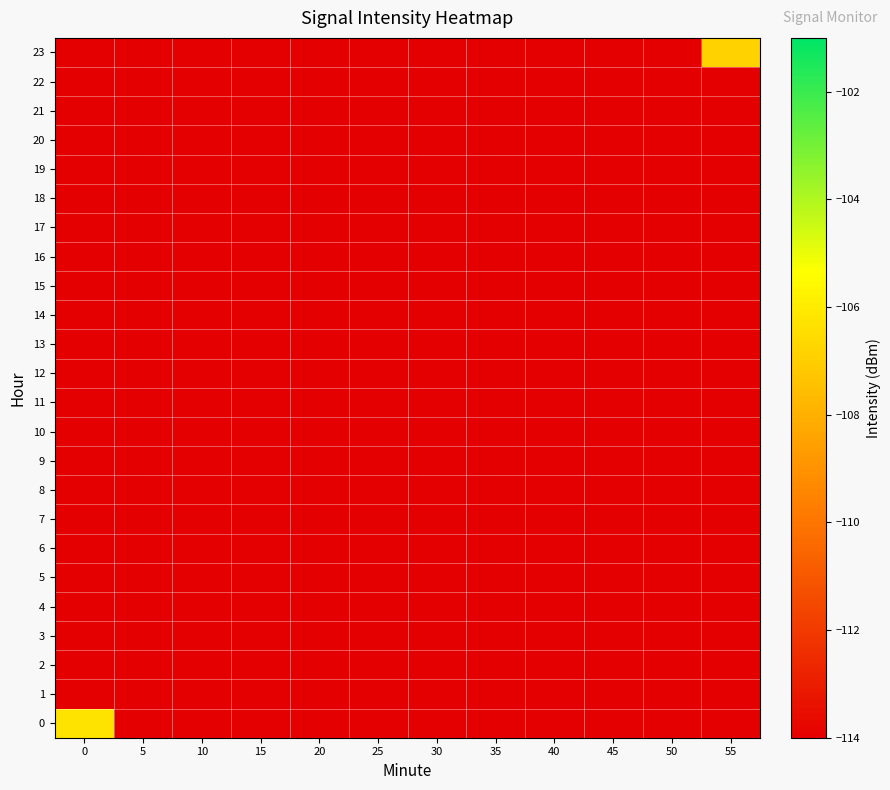

Reading left to right, extract all data points from this chart.

0: 0=-106.2	5=-114.0	10=-114.0	15=-114.0	20=-114.0	25=-114.0	30=-114.0	35=-114.0	40=-114.0	45=-114.0	50=-114.0	55=-114.0
1: 0=-114.0	5=-114.0	10=-114.0	15=-114.0	20=-114.0	25=-114.0	30=-114.0	35=-114.0	40=-114.0	45=-114.0	50=-114.0	55=-114.0
2: 0=-114.0	5=-114.0	10=-114.0	15=-114.0	20=-114.0	25=-114.0	30=-114.0	35=-114.0	40=-114.0	45=-114.0	50=-114.0	55=-114.0
3: 0=-114.0	5=-114.0	10=-114.0	15=-114.0	20=-114.0	25=-114.0	30=-114.0	35=-114.0	40=-114.0	45=-114.0	50=-114.0	55=-114.0
4: 0=-114.0	5=-114.0	10=-114.0	15=-114.0	20=-114.0	25=-114.0	30=-114.0	35=-114.0	40=-114.0	45=-114.0	50=-114.0	55=-114.0
5: 0=-114.0	5=-114.0	10=-114.0	15=-114.0	20=-114.0	25=-114.0	30=-114.0	35=-114.0	40=-114.0	45=-114.0	50=-114.0	55=-114.0
6: 0=-114.0	5=-114.0	10=-114.0	15=-114.0	20=-114.0	25=-114.0	30=-114.0	35=-114.0	40=-114.0	45=-114.0	50=-114.0	55=-114.0
7: 0=-114.0	5=-114.0	10=-114.0	15=-114.0	20=-114.0	25=-114.0	30=-114.0	35=-114.0	40=-114.0	45=-114.0	50=-114.0	55=-114.0
8: 0=-114.0	5=-114.0	10=-114.0	15=-114.0	20=-114.0	25=-114.0	30=-114.0	35=-114.0	40=-114.0	45=-114.0	50=-114.0	55=-114.0
9: 0=-114.0	5=-114.0	10=-114.0	15=-114.0	20=-114.0	25=-114.0	30=-114.0	35=-114.0	40=-114.0	45=-114.0	50=-114.0	55=-114.0
10: 0=-114.0	5=-114.0	10=-114.0	15=-114.0	20=-114.0	25=-114.0	30=-114.0	35=-114.0	40=-114.0	45=-114.0	50=-114.0	55=-114.0
11: 0=-114.0	5=-114.0	10=-114.0	15=-114.0	20=-114.0	25=-114.0	30=-114.0	35=-114.0	40=-114.0	45=-114.0	50=-114.0	55=-114.0
12: 0=-114.0	5=-114.0	10=-114.0	15=-114.0	20=-114.0	25=-114.0	30=-114.0	35=-114.0	40=-114.0	45=-114.0	50=-114.0	55=-114.0
13: 0=-114.0	5=-114.0	10=-114.0	15=-114.0	20=-114.0	25=-114.0	30=-114.0	35=-114.0	40=-114.0	45=-114.0	50=-114.0	55=-114.0
14: 0=-114.0	5=-114.0	10=-114.0	15=-114.0	20=-114.0	25=-114.0	30=-114.0	35=-114.0	40=-114.0	45=-114.0	50=-114.0	55=-114.0
15: 0=-114.0	5=-114.0	10=-114.0	15=-114.0	20=-114.0	25=-114.0	30=-114.0	35=-114.0	40=-114.0	45=-114.0	50=-114.0	55=-114.0
16: 0=-114.0	5=-114.0	10=-114.0	15=-114.0	20=-114.0	25=-114.0	30=-114.0	35=-114.0	40=-114.0	45=-114.0	50=-114.0	55=-114.0
17: 0=-114.0	5=-114.0	10=-114.0	15=-114.0	20=-114.0	25=-114.0	30=-114.0	35=-114.0	40=-114.0	45=-114.0	50=-114.0	55=-114.0
18: 0=-114.0	5=-114.0	10=-114.0	15=-114.0	20=-114.0	25=-114.0	30=-114.0	35=-114.0	40=-114.0	45=-114.0	50=-114.0	55=-114.0
19: 0=-114.0	5=-114.0	10=-114.0	15=-114.0	20=-114.0	25=-114.0	30=-114.0	35=-114.0	40=-114.0	45=-114.0	50=-114.0	55=-114.0
20: 0=-114.0	5=-114.0	10=-114.0	15=-114.0	20=-114.0	25=-114.0	30=-114.0	35=-114.0	40=-114.0	45=-114.0	50=-114.0	55=-114.0
21: 0=-114.0	5=-114.0	10=-114.0	15=-114.0	20=-114.0	25=-114.0	30=-114.0	35=-114.0	40=-114.0	45=-114.0	50=-114.0	55=-114.0
22: 0=-114.0	5=-114.0	10=-114.0	15=-114.0	20=-114.0	25=-114.0	30=-114.0	35=-114.0	40=-114.0	45=-114.0	50=-114.0	55=-114.0
23: 0=-114.0	5=-114.0	10=-114.0	15=-114.0	20=-114.0	25=-114.0	30=-114.0	35=-114.0	40=-114.0	45=-114.0	50=-114.0	55=-106.9